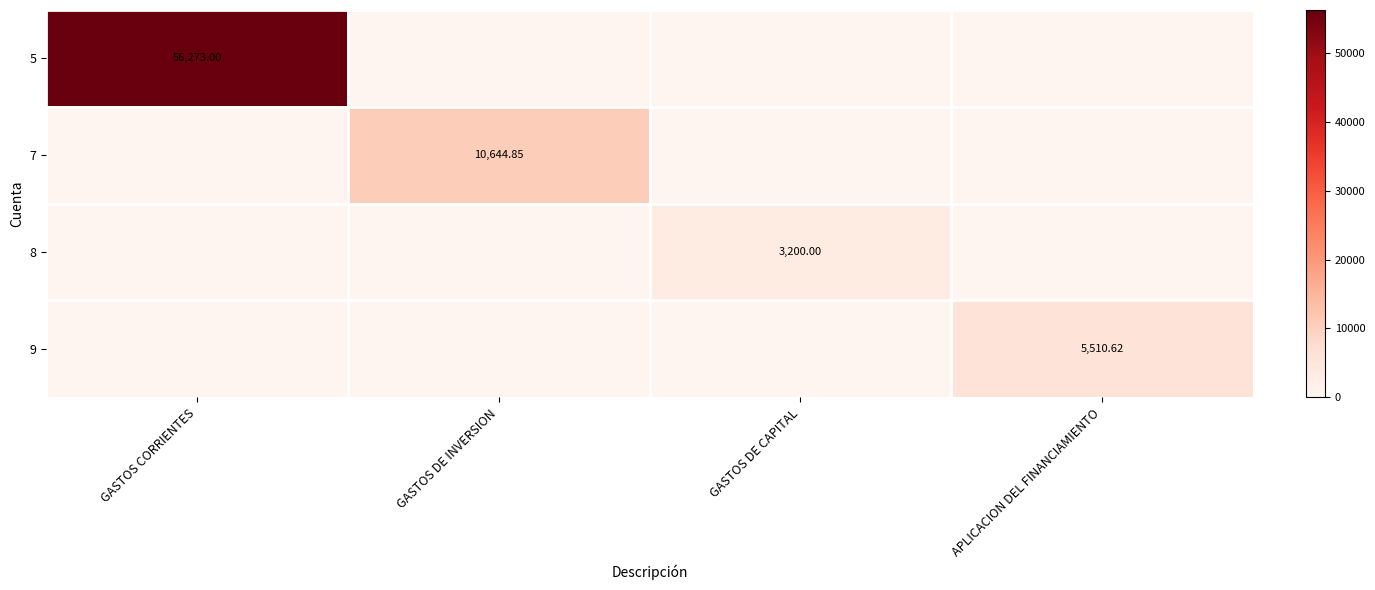

At how many categories does at least one series exceed 27409?

1